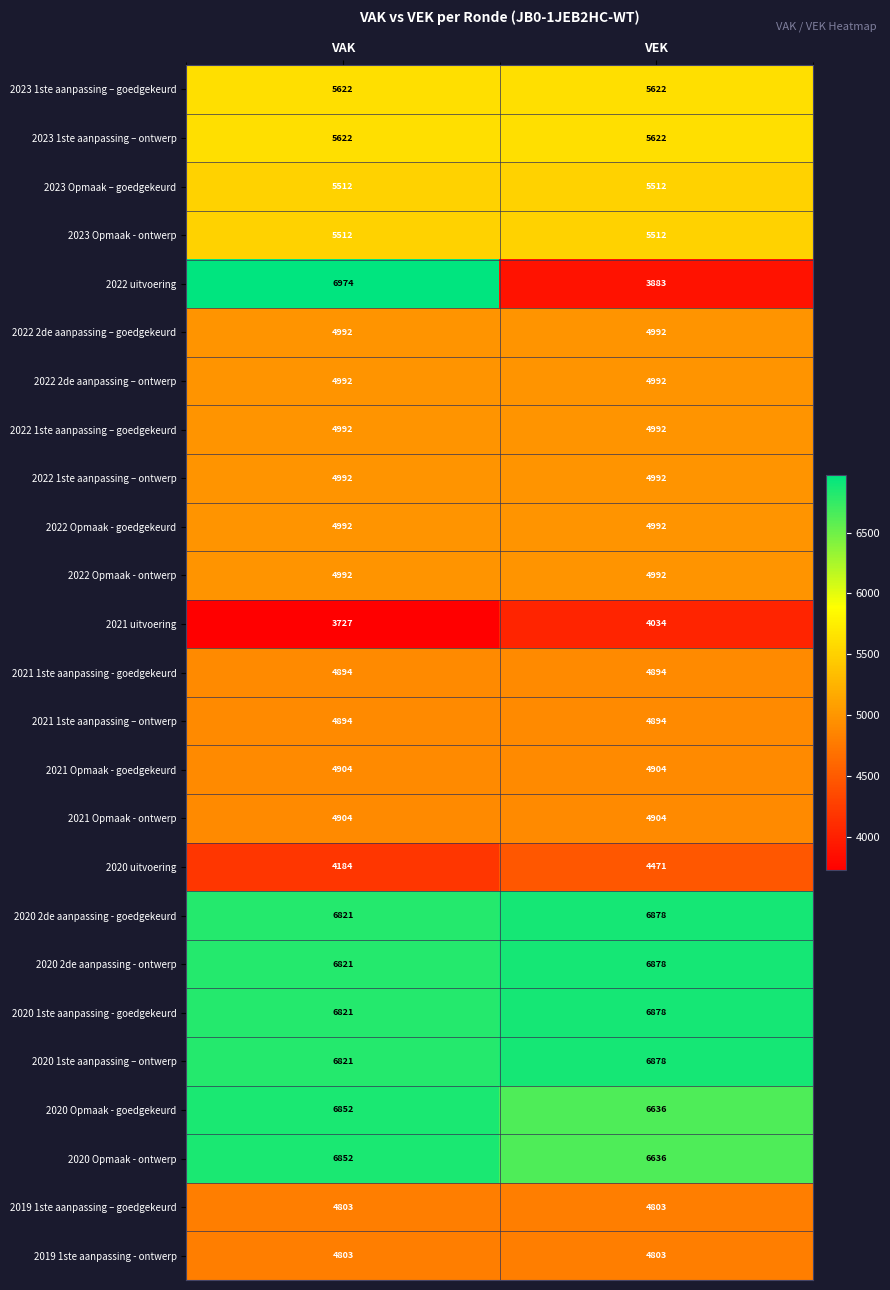

At which category is the sum across all series the highest?

VAK